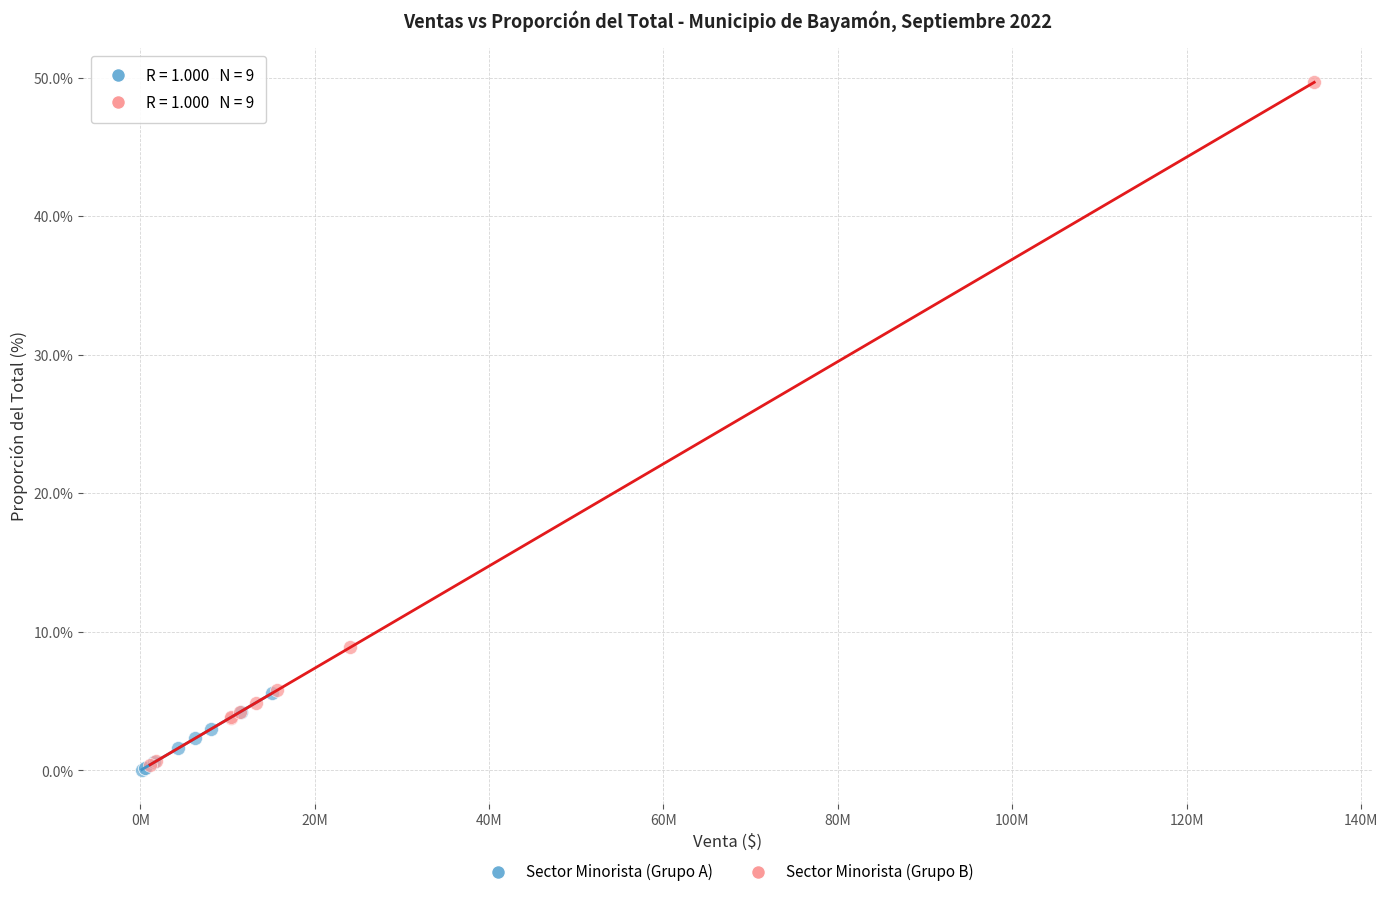

Which series contains the highest Y value?

Sector Minorista (Grupo B)